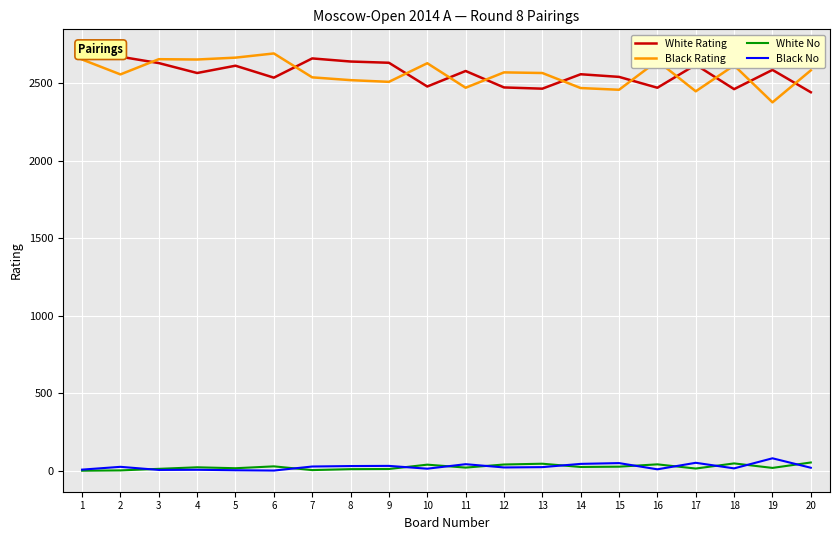

The Black Rating series shows 3529 at 1. True or false?

False